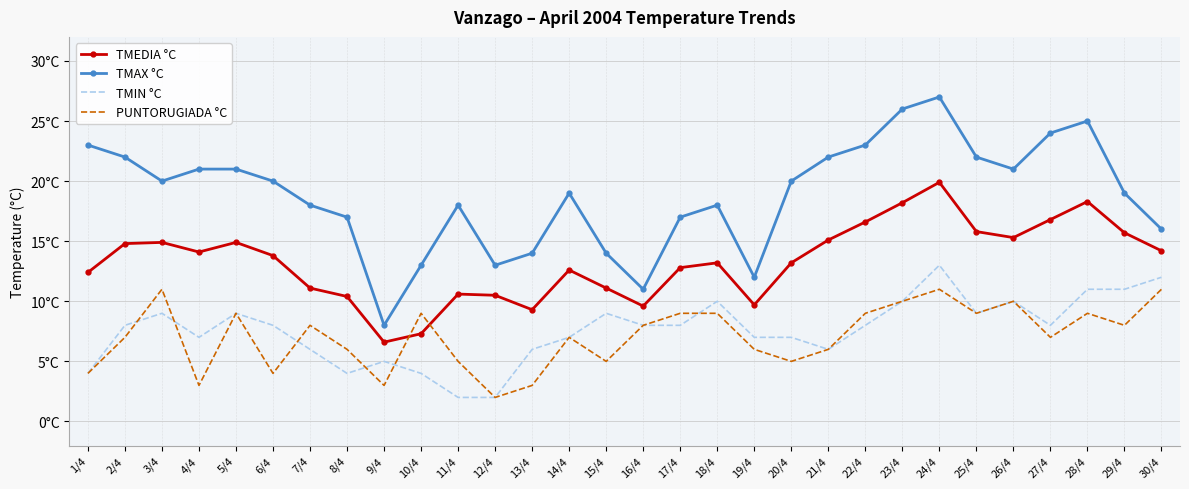

The TMAX °C series shows 21.0 at 5/4. True or false?

True